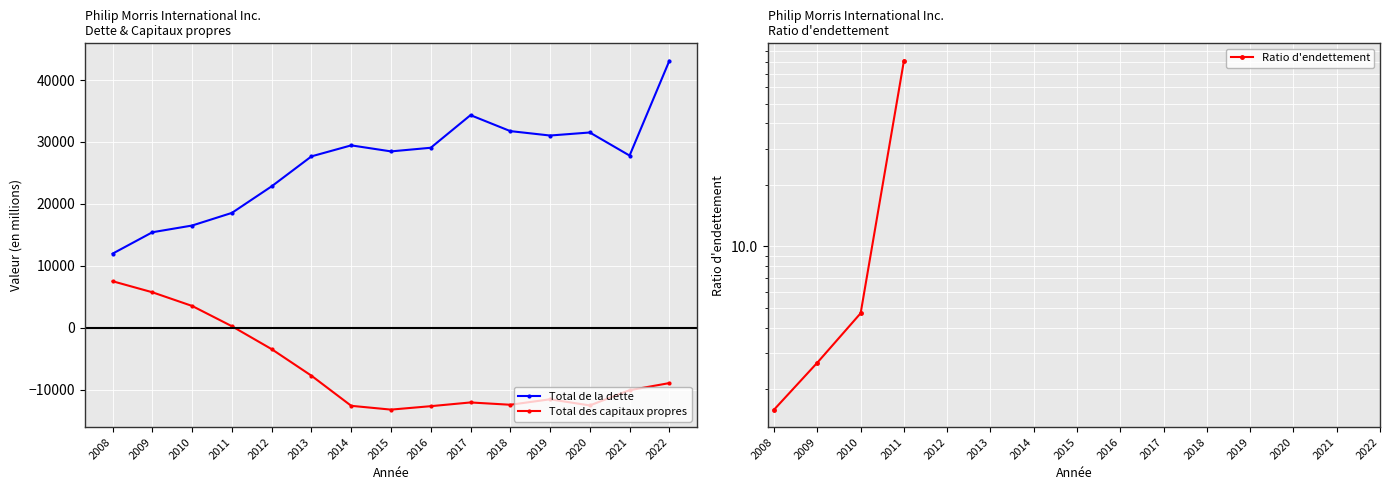

Where is Total des capitaux propres nearest to the value -2872?

2012